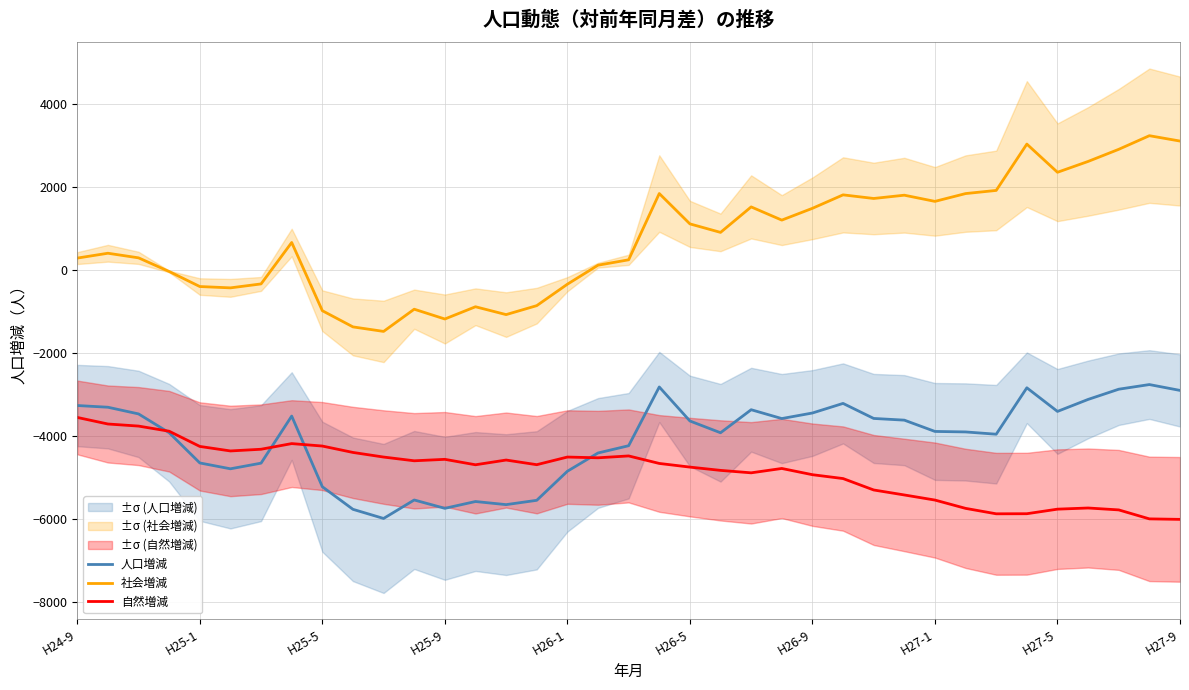

How many interior local peaks does the 社会増減 series have?

10